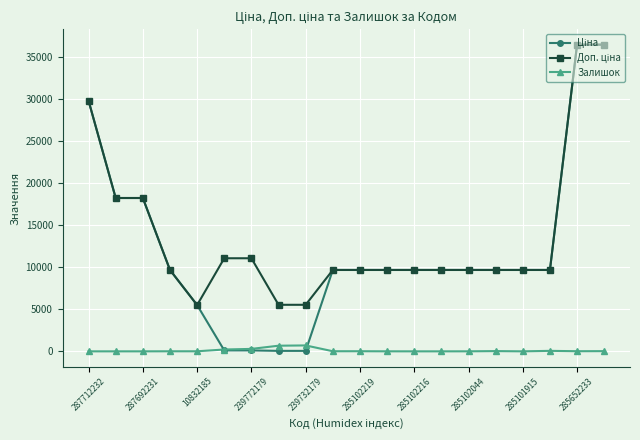

At how many categories does at least one series exceed 10279?

7